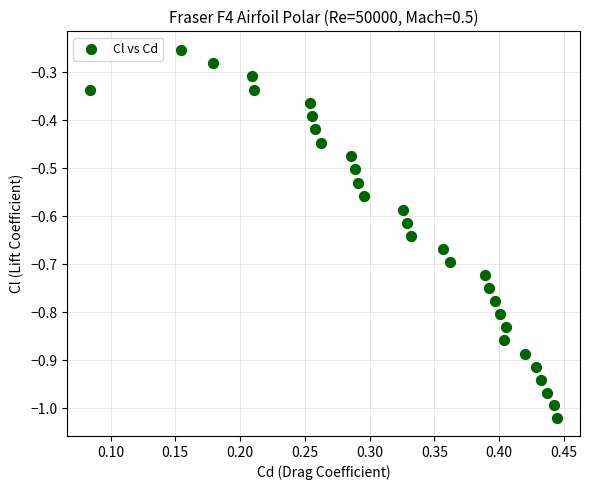

What is the range of Y values (max minus min)?

0.8